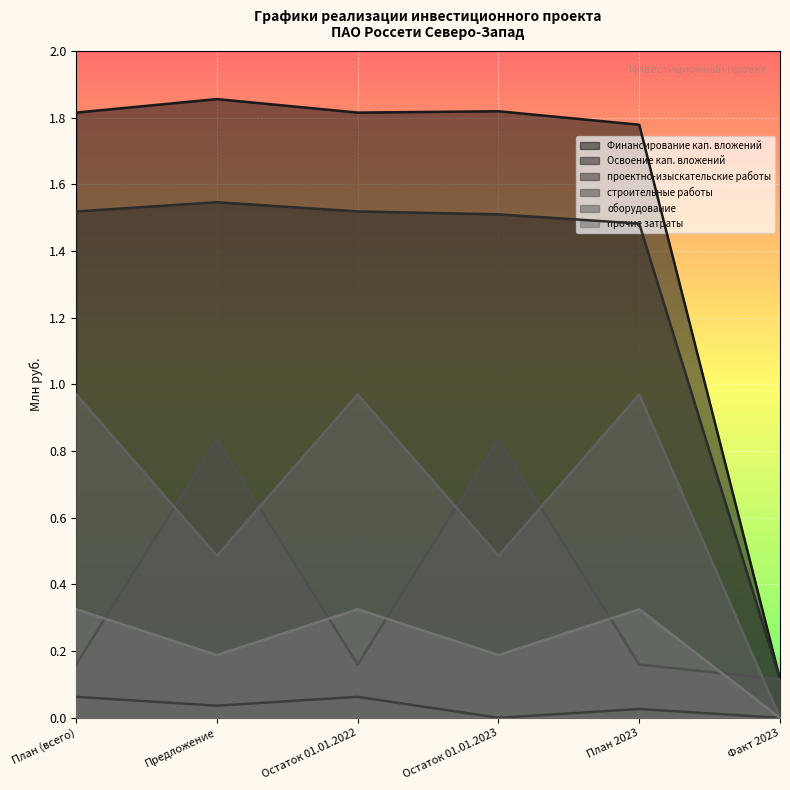

Count the number of categories in the chart.

6